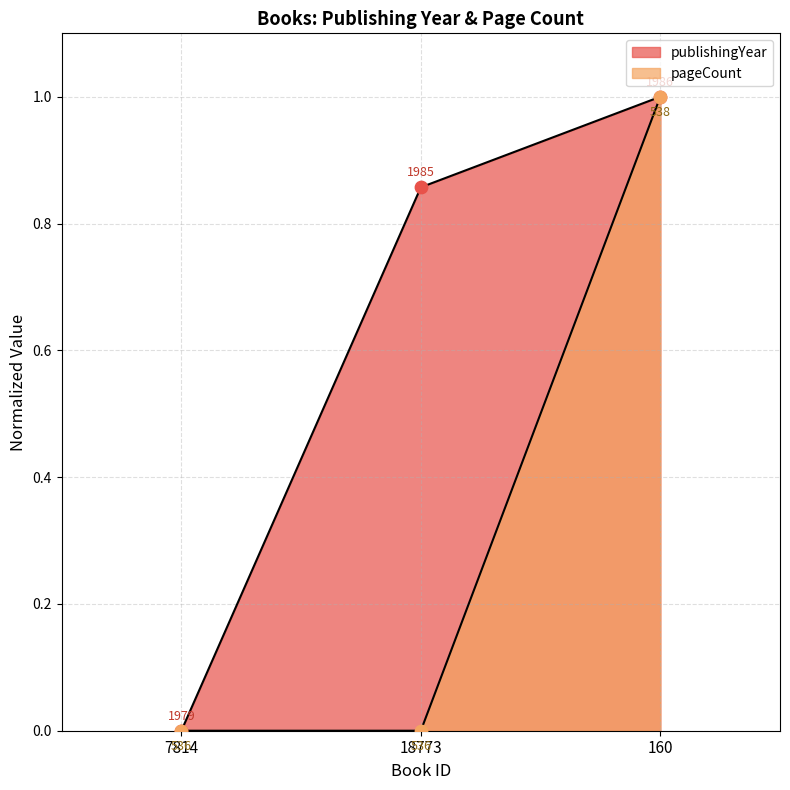

Which series reaches the maximum Y coordinate?

publishingYear